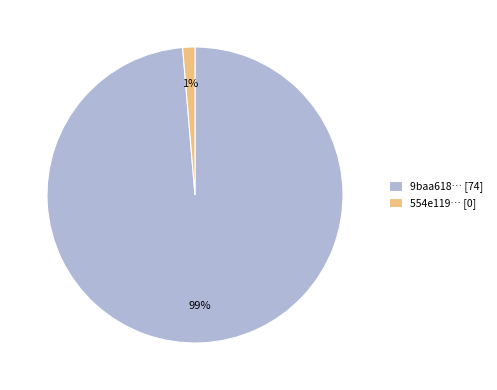

To the nearest percent, what portion does 9baa618… [74] represent?

99%